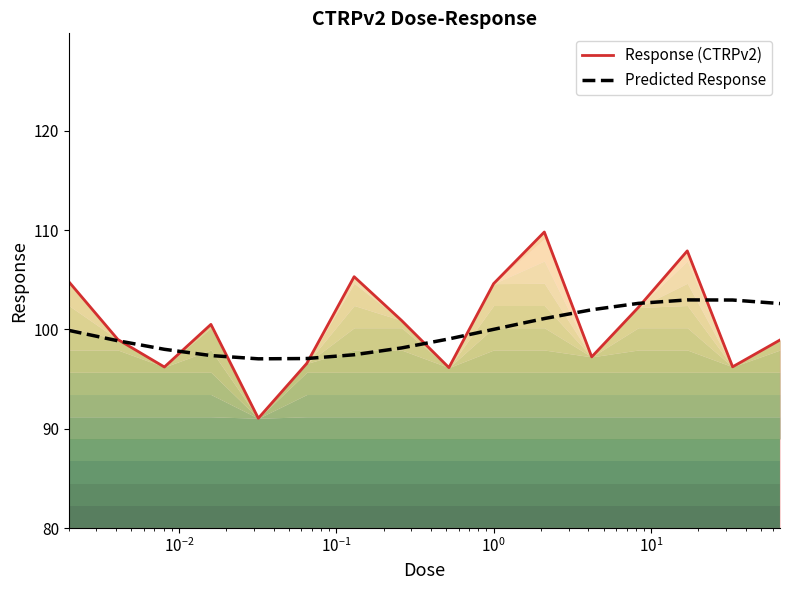

What is the maximum value for Predicted Response?

103.0